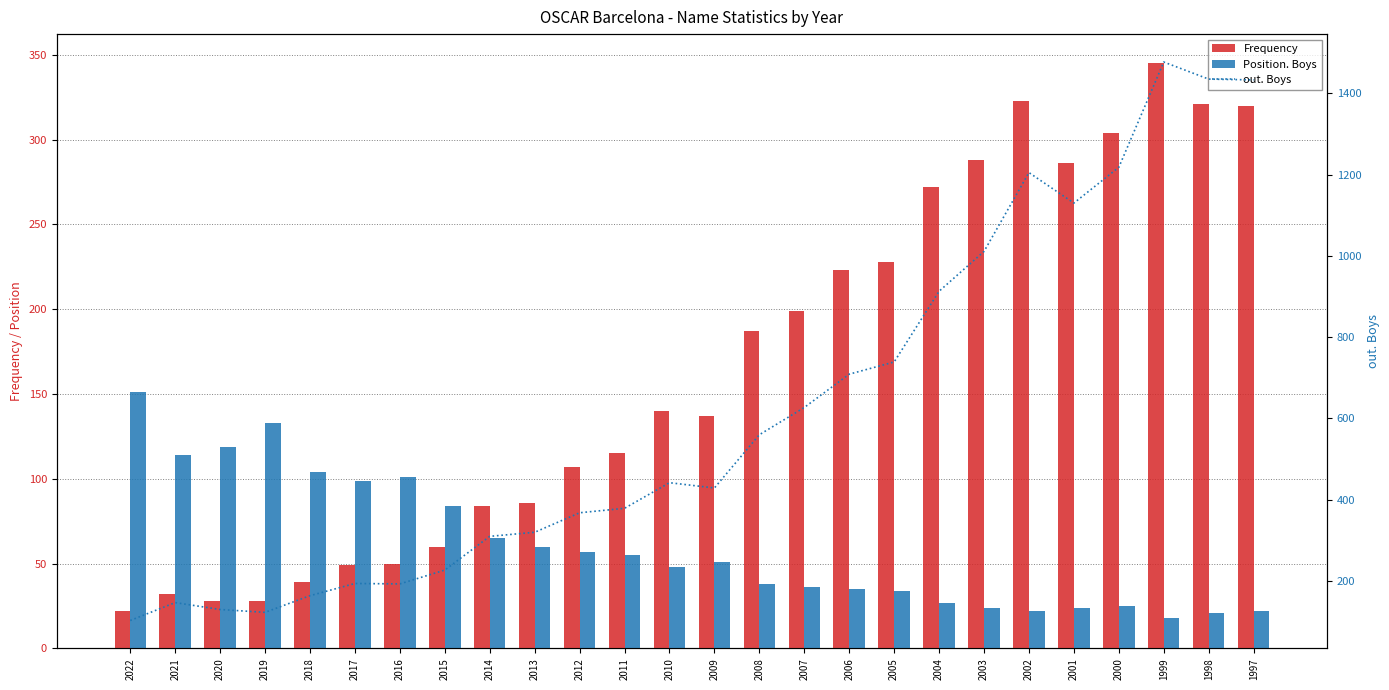

What is the value of the Position. Boys bar at the 9th from the left?

65